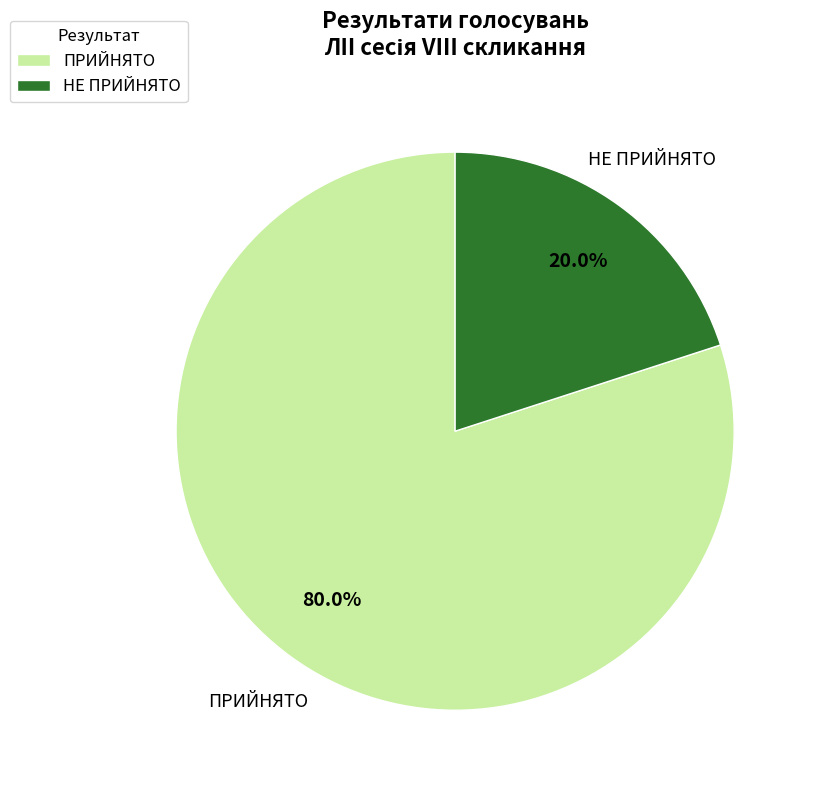

To the nearest percent, what portion does ПРИЙНЯТО represent?

80%